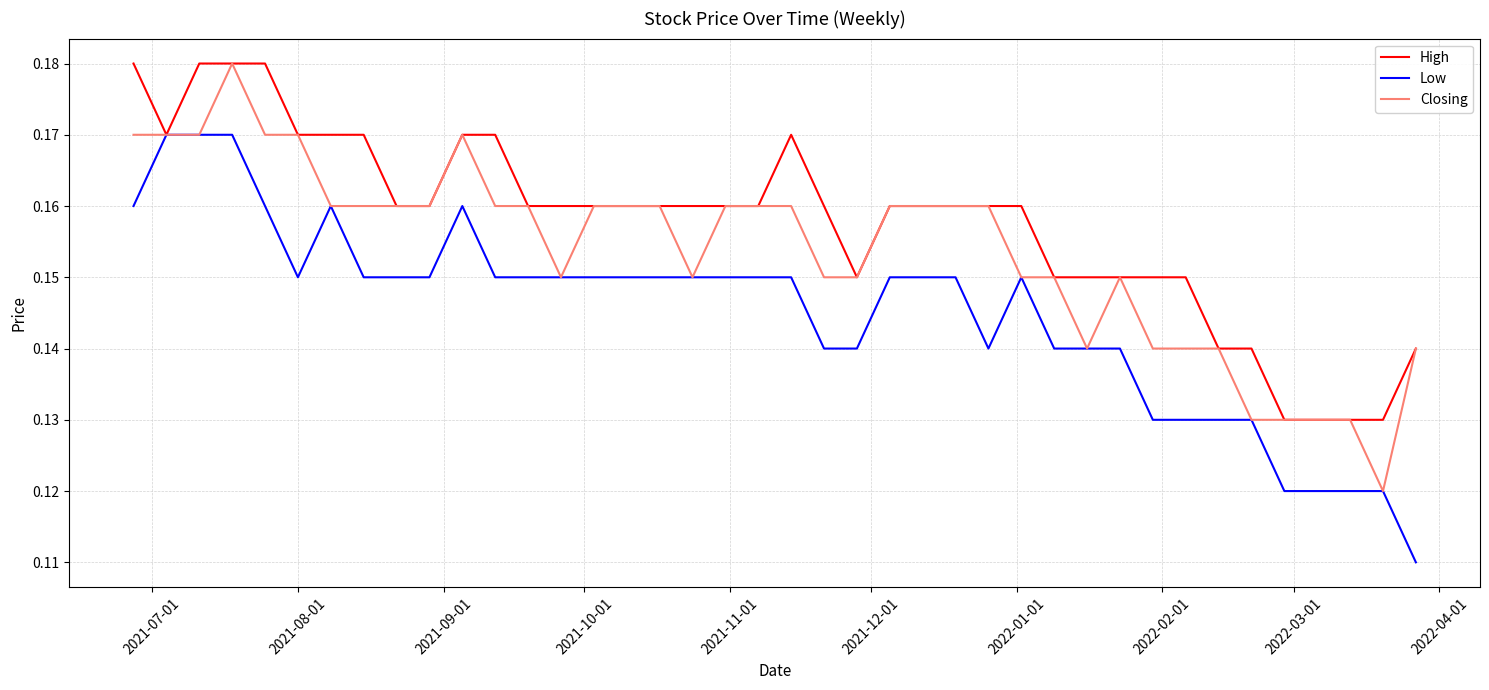

List the series in order of their overall mean, highest first.

High, Closing, Low